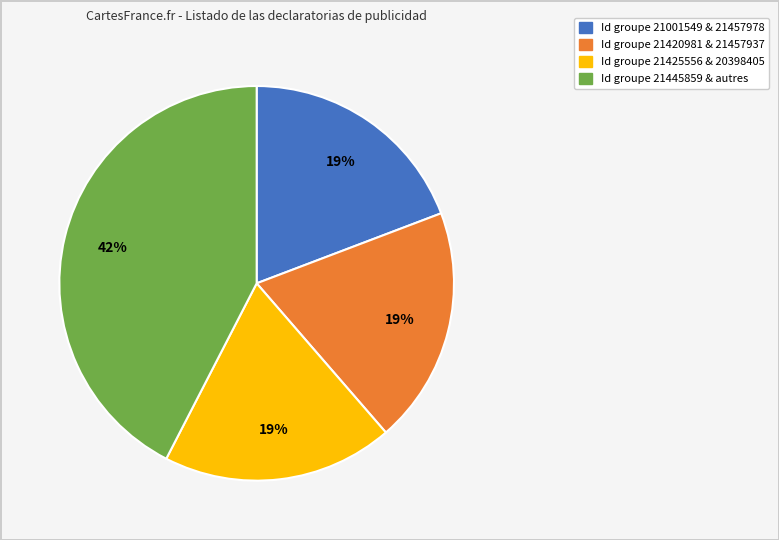

To the nearest percent, what is the difference between the largest and smallest slice percentages?

23%